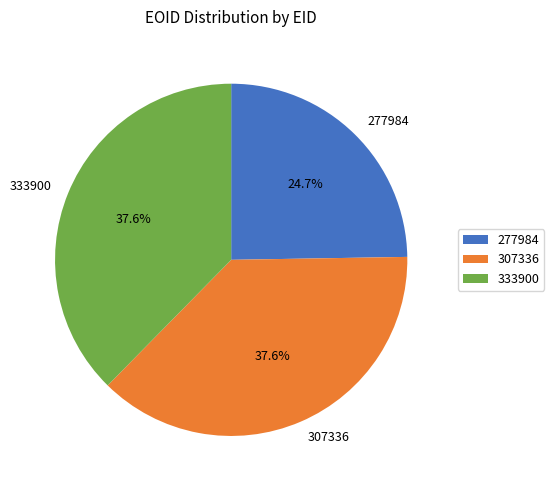

How many segments does this pie chart have?

3